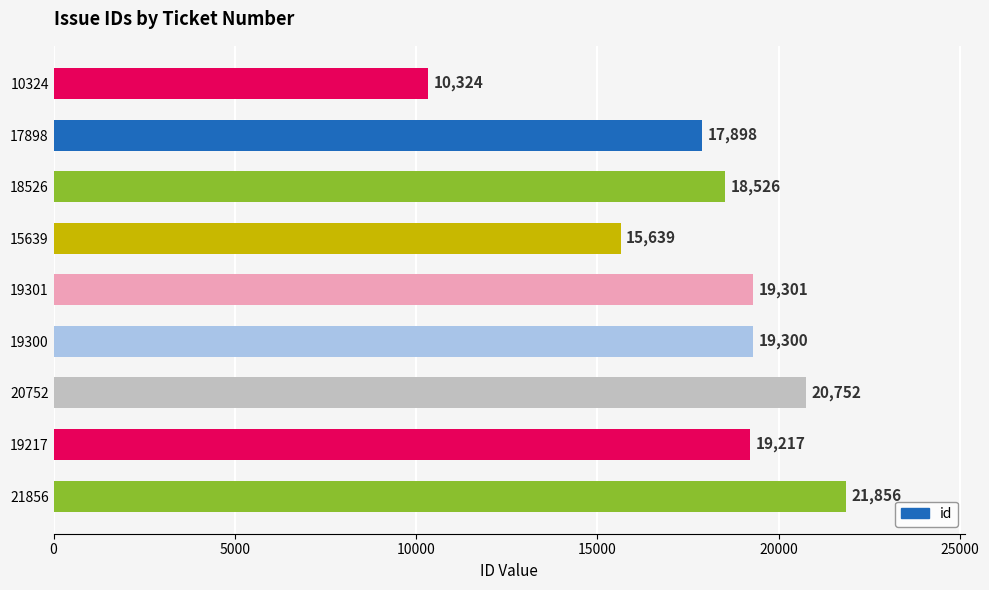

Which has a higher value, 19301 or 19217?

19301